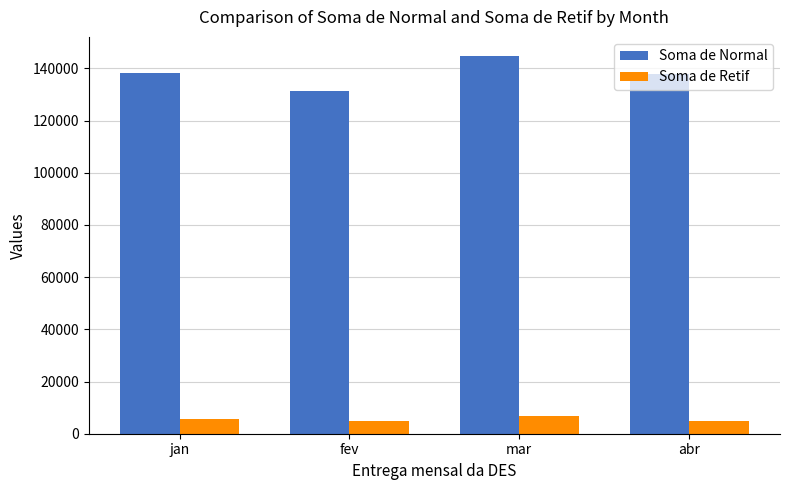

Is the value of Soma de Normal at mar greater than the value of Soma de Retif at mar?

Yes